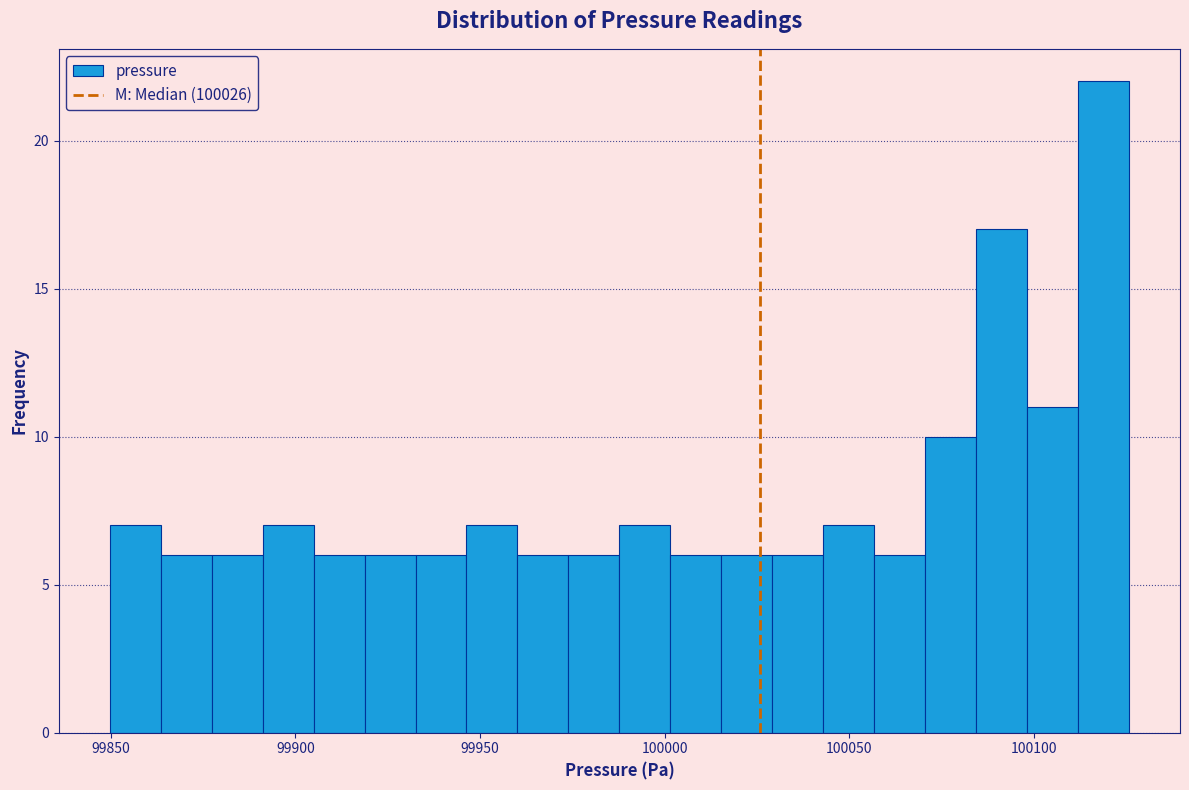

Read against the x-axis, roughly where is the centre of the tallest bar?

100120